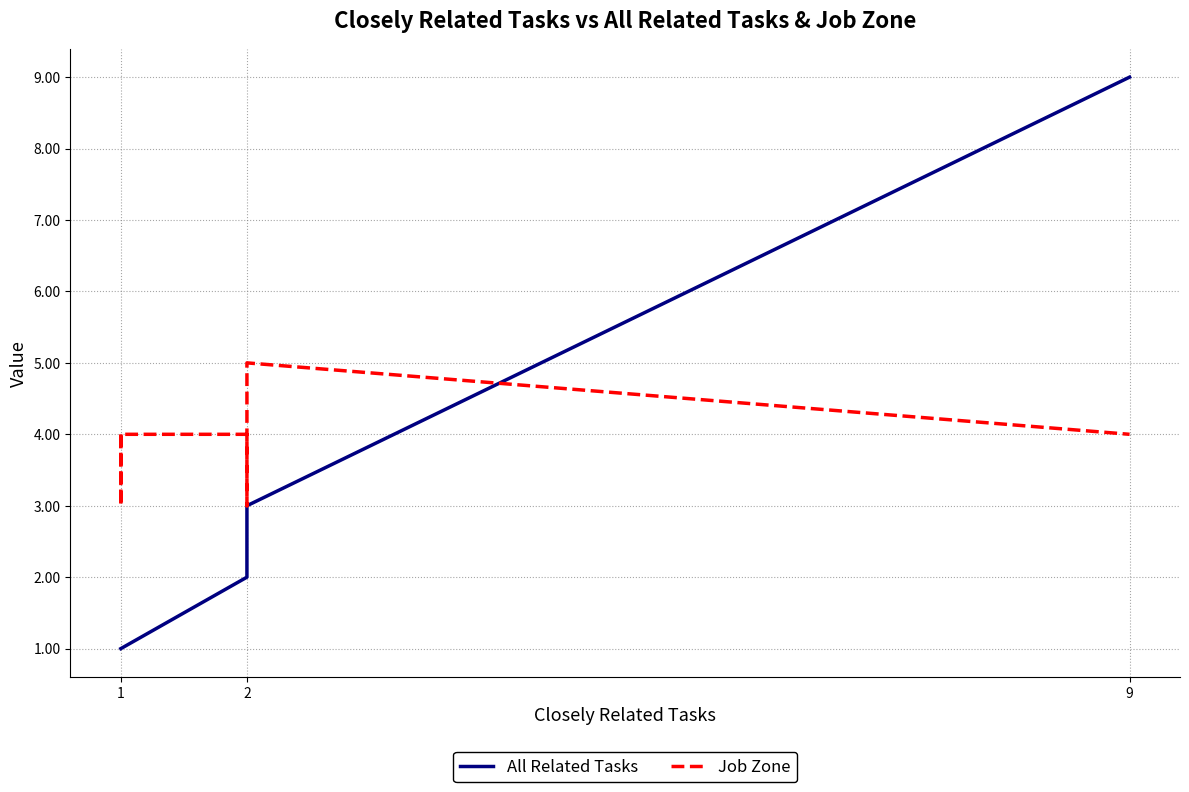

What is the average value of the Job Zone series?

4